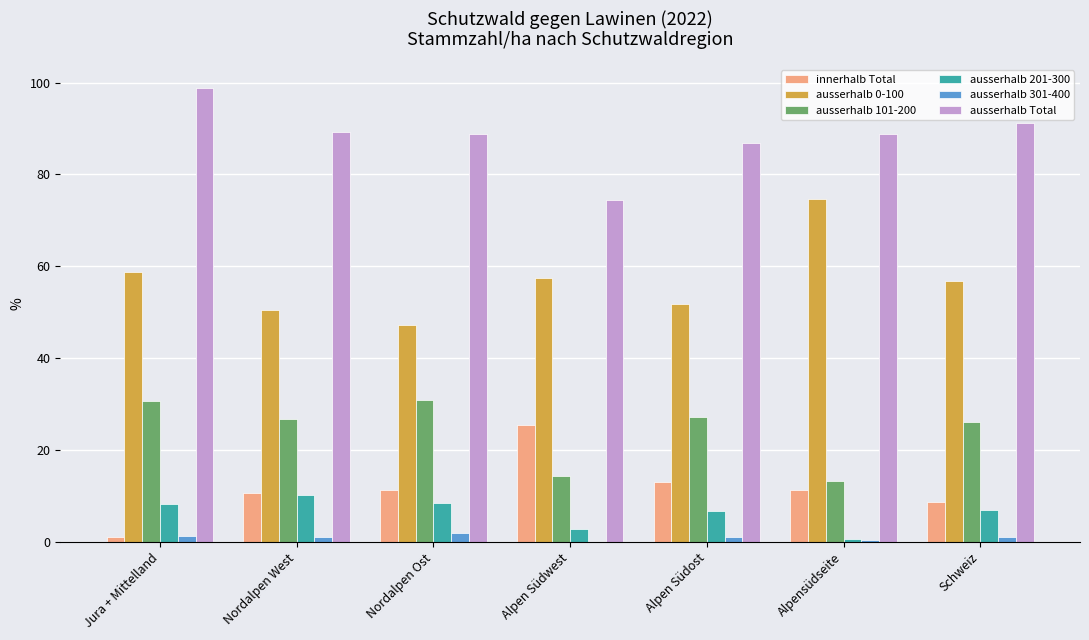

What is the sum of all ausserhalb 301-400 values?

6.6